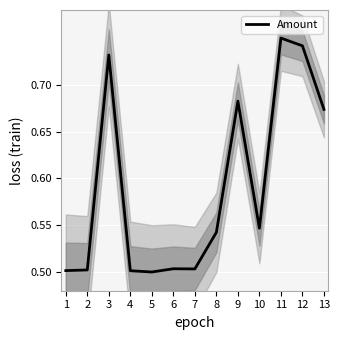

At which category does the data reach its first local peak?

3